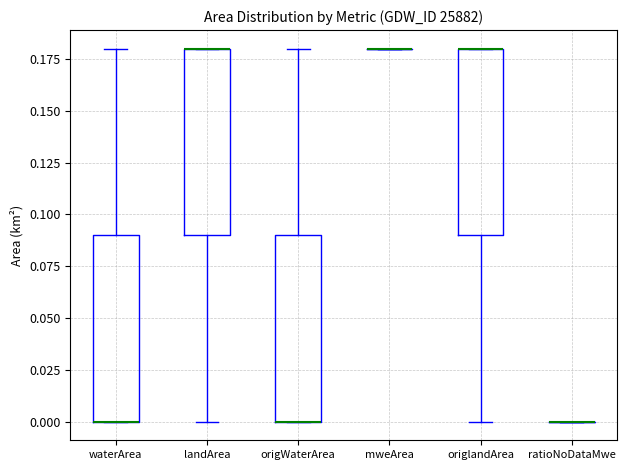

Reading left to right, read every box against the y-axis: the position of its median line, the range the box covers, and the ends of its whiskers. The values are not printed on the chart, so give them approximately, as read against the axis.

waterArea: median 0.00 (drawn on the box's lower edge), box 0.00 to 0.09, whiskers 0.00 to 0.18
landArea: median 0.18 (drawn on the box's upper edge), box 0.09 to 0.18, whiskers 0.00 to 0.18
origWaterArea: median 0.00 (drawn on the box's lower edge), box 0.00 to 0.09, whiskers 0.00 to 0.18
mweArea: box collapsed to a line at 0.18, whiskers 0.18 to 0.18
origlandArea: median 0.18 (drawn on the box's upper edge), box 0.09 to 0.18, whiskers 0.00 to 0.18
ratioNoDataMwe: box collapsed to a line at 0.00, whiskers 0.00 to 0.00